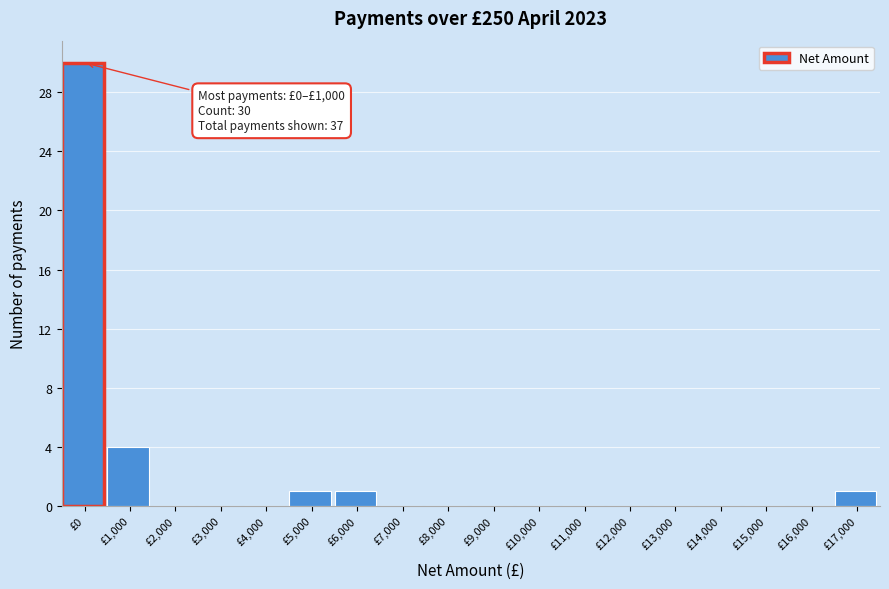

Reading left to right, extract all data points from this chart.

£0=30	£1,000=4	£2,000=0	£3,000=0	£4,000=0	£5,000=1	£6,000=1	£7,000=0	£8,000=0	£9,000=0	£10,000=0	£11,000=0	£12,000=0	£13,000=0	£14,000=0	£15,000=0	£16,000=0	£17,000=1